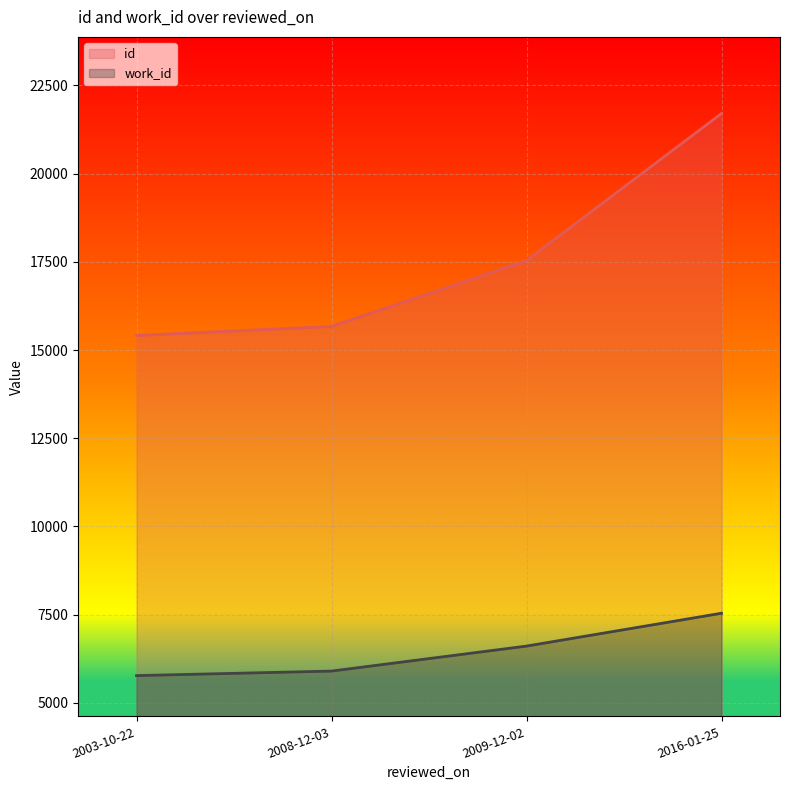

The id series shows 5007 at 2009-12-02. True or false?

False